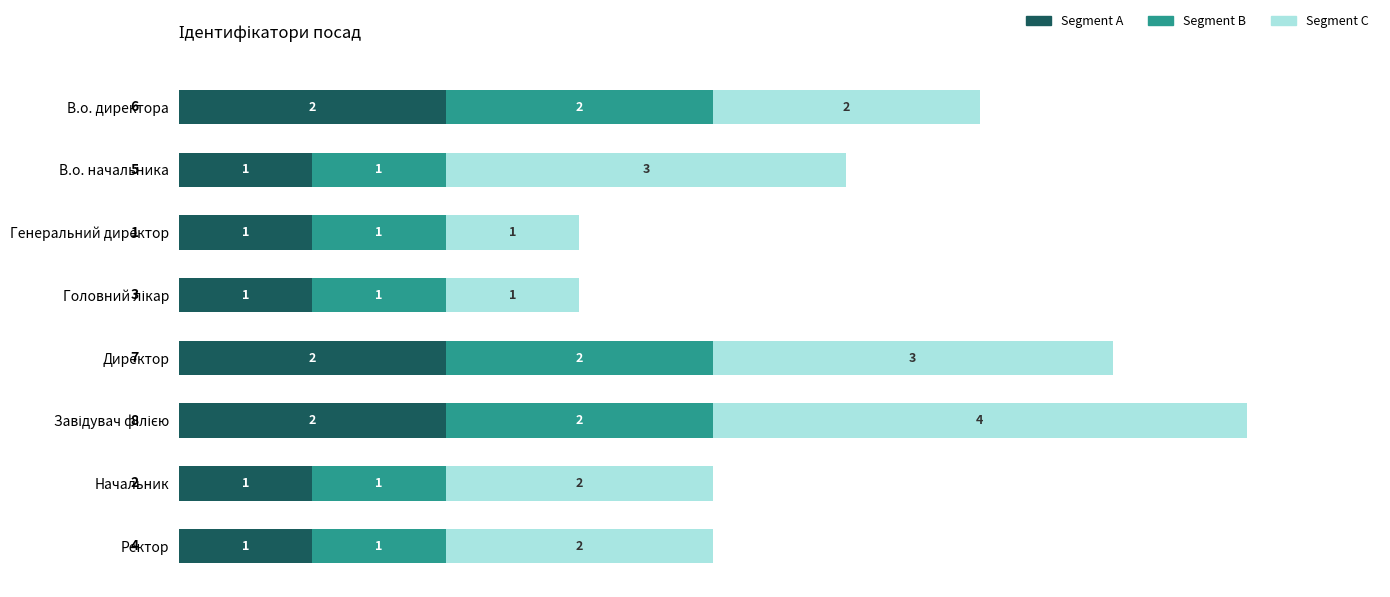

How many data points does each series have?

8